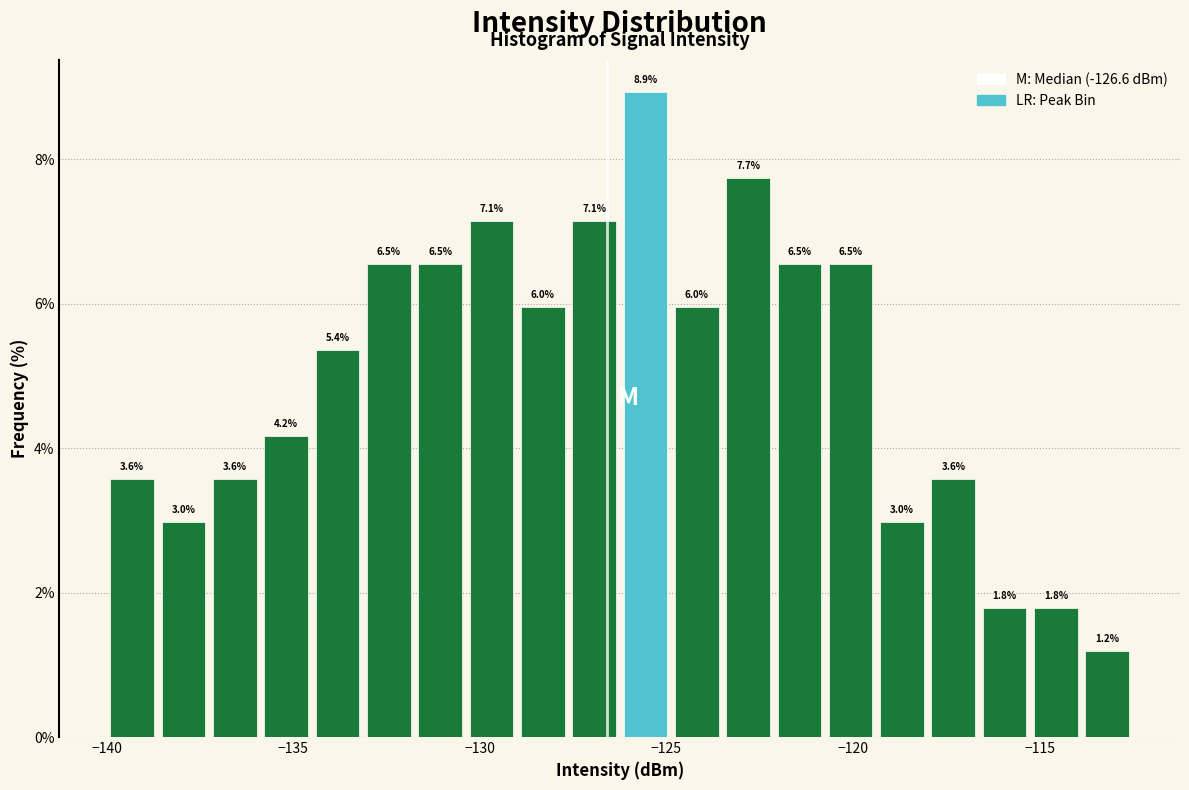

Read against the x-axis, roughly where is the centre of the tallest bar?

-125.5